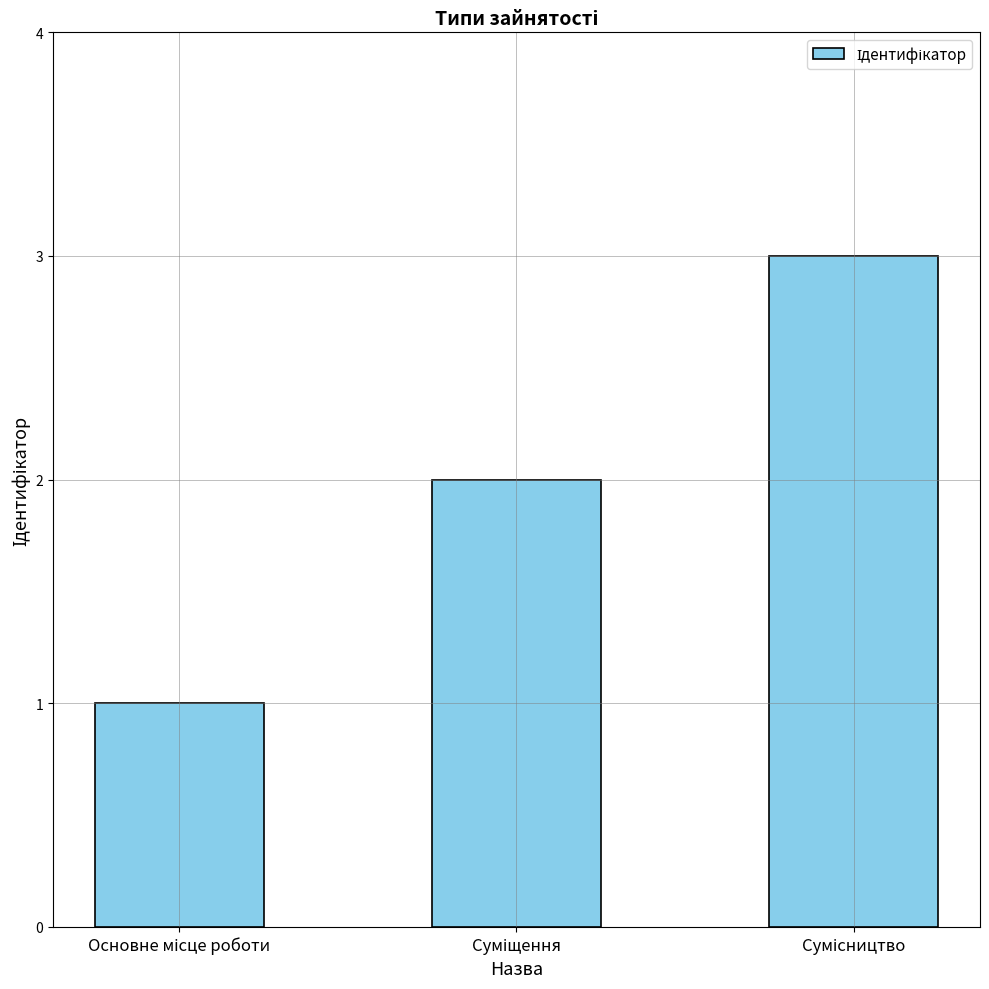

How many categories are shown in the chart?

3